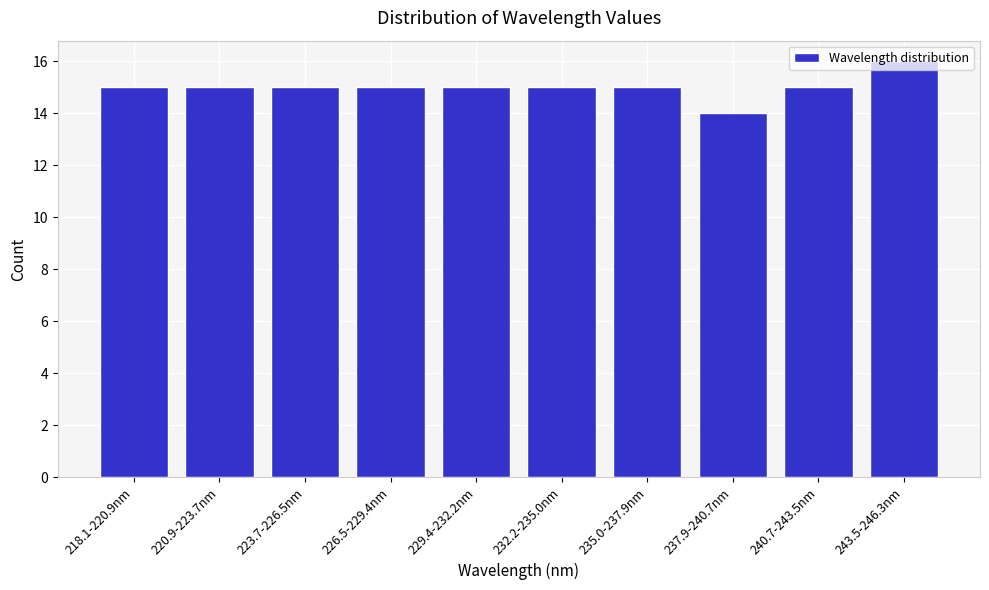

Which has a higher value, 220.9-223.7nm or 237.9-240.7nm?

220.9-223.7nm